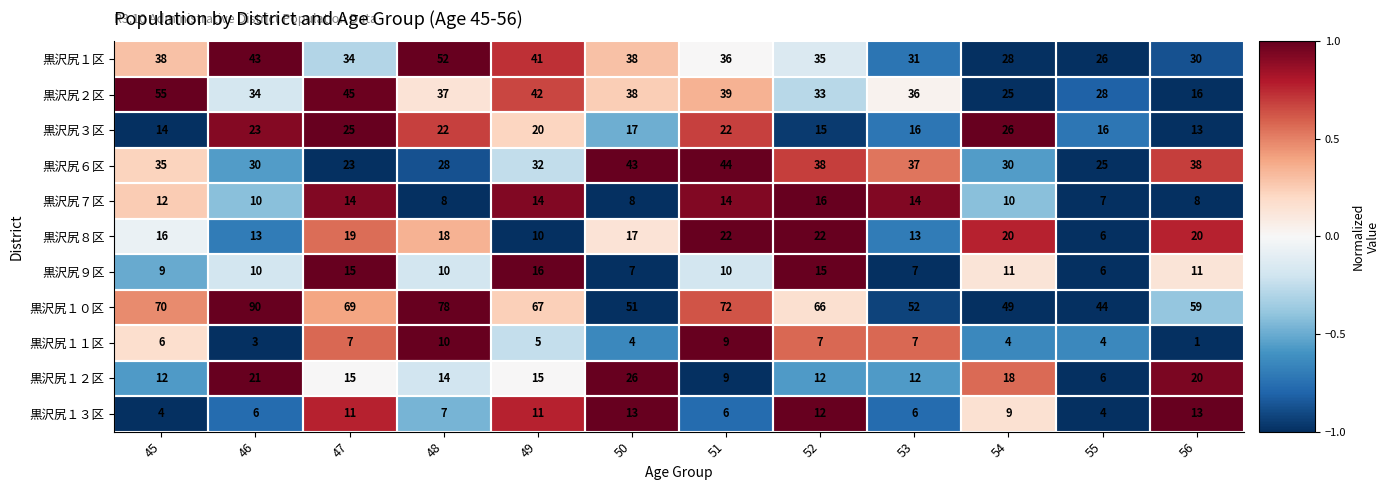

Which series has the largest total across all categories?

黒沢尻１０区